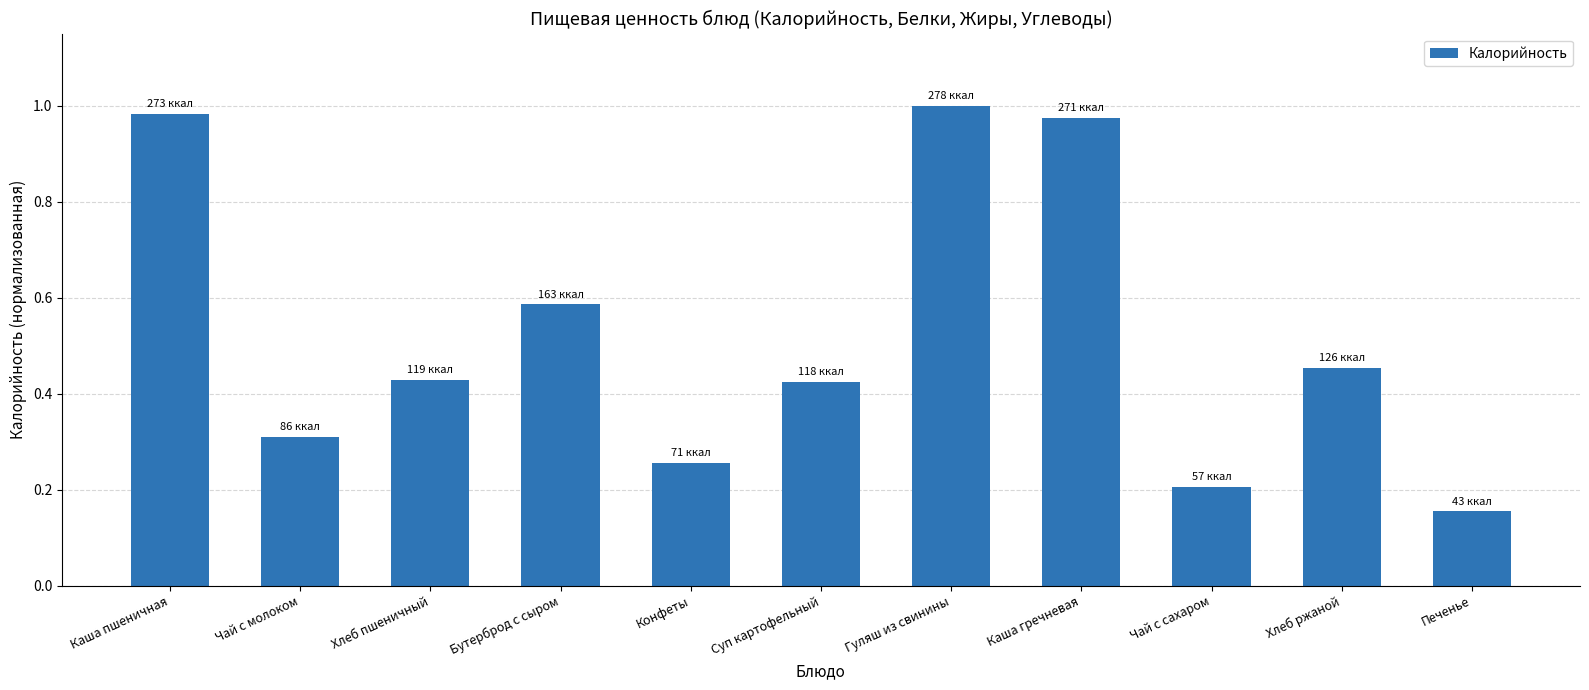

The chart shows a value of 0.3 at Конфеты. True or false?

True